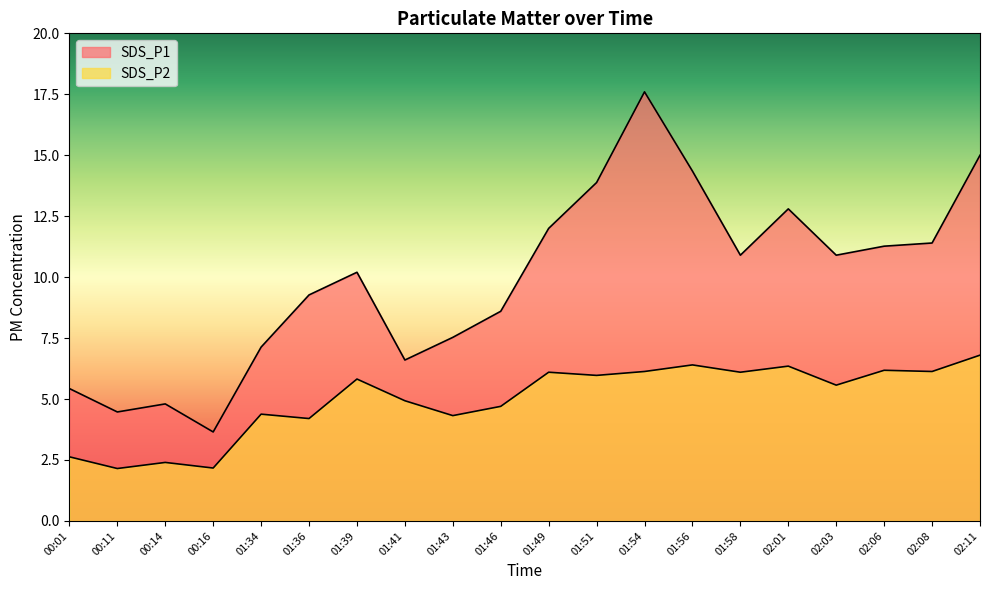

What is the spread (max minus min) of values at 01:54?

11.5